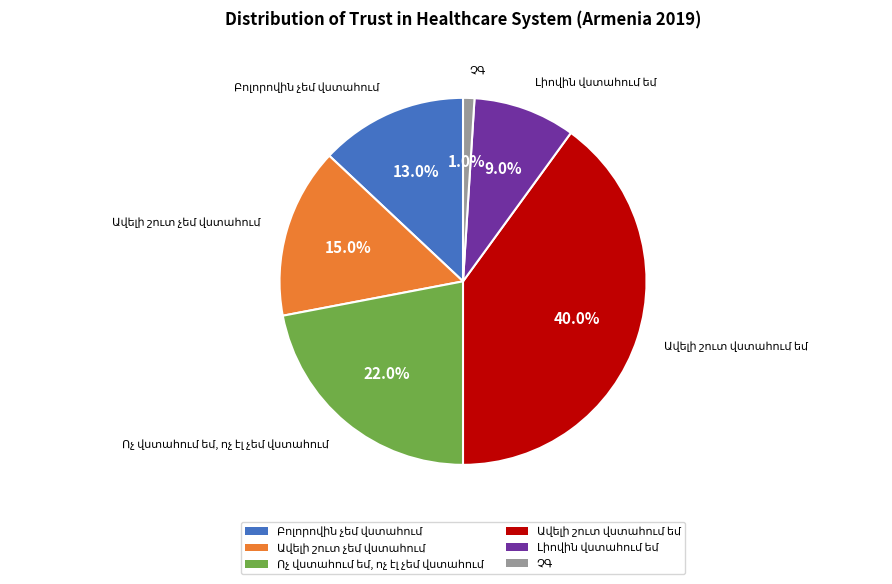

Is there any slice that represents more than half of the pie?

No